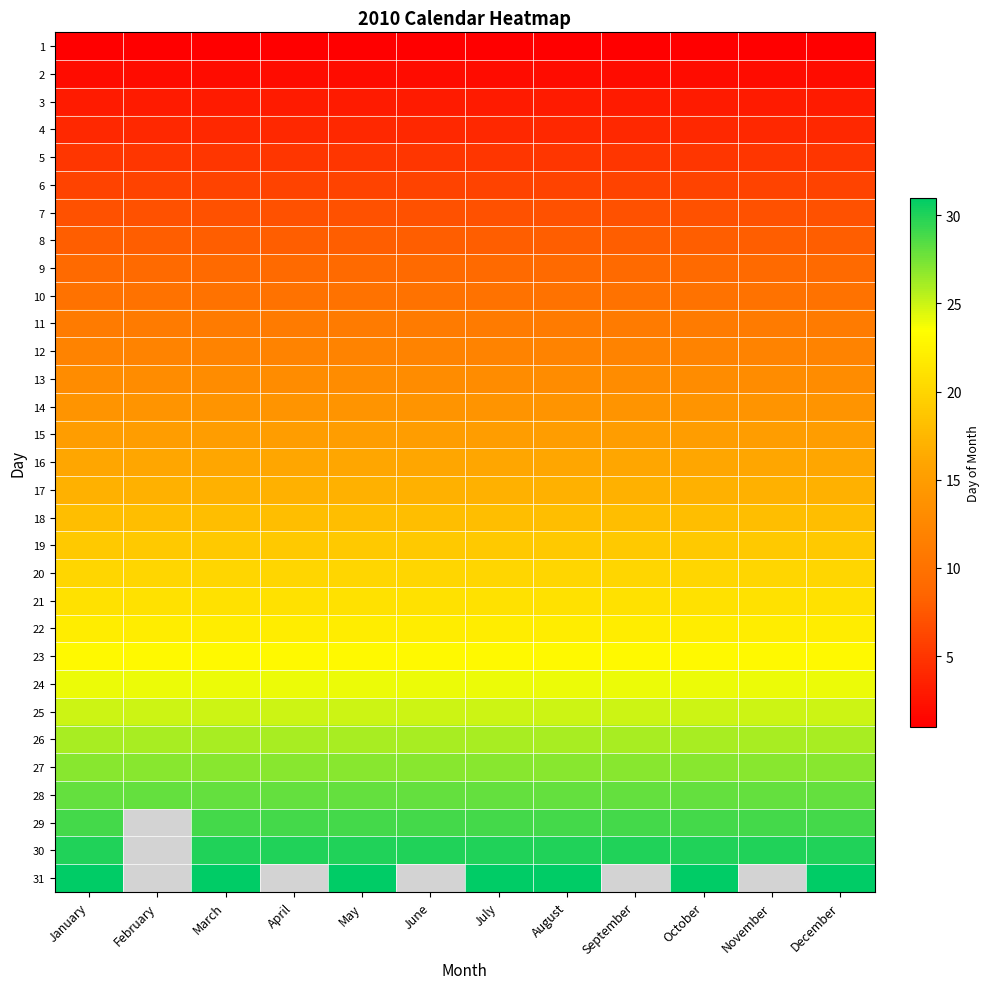

What is the greatest value displayed?

31